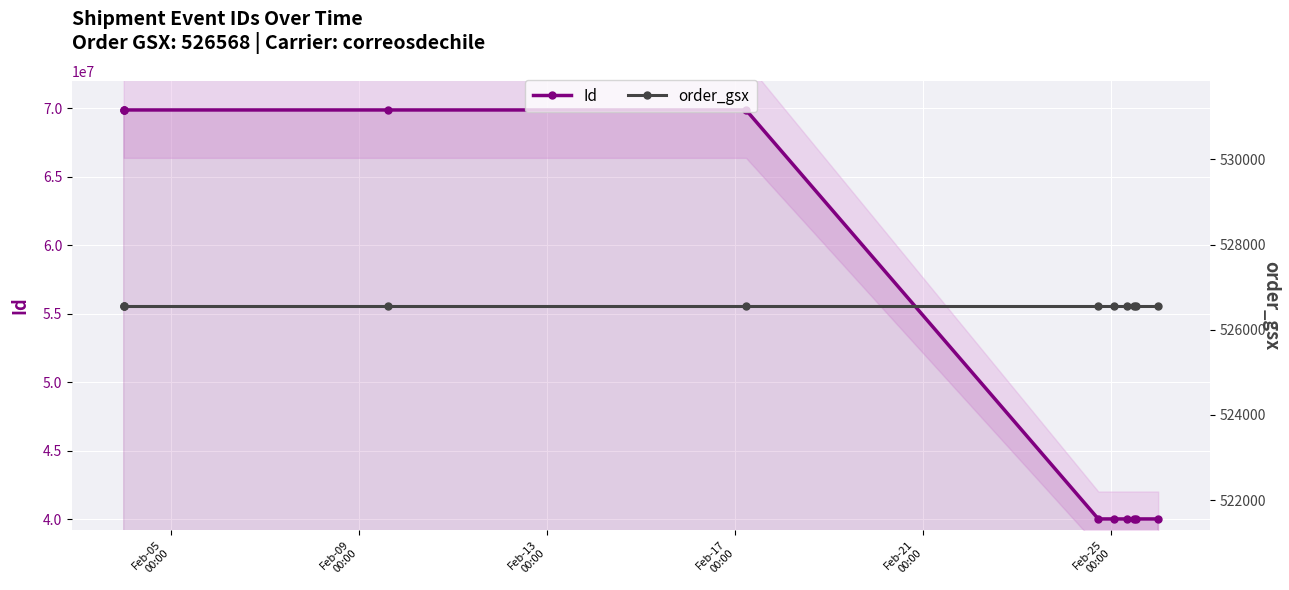

What is the highest value of the Id series?

69887337